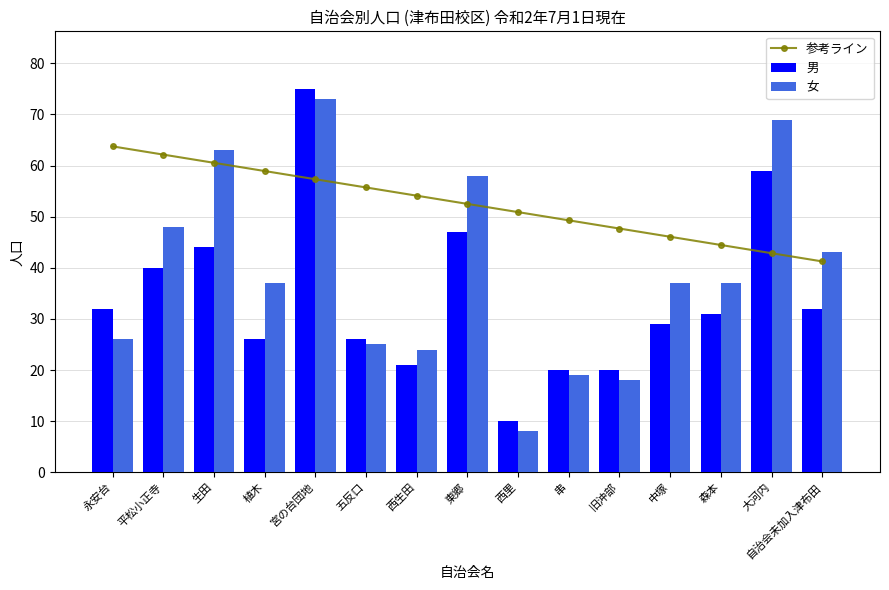

What is the label of the 13th bar from the right?

生田